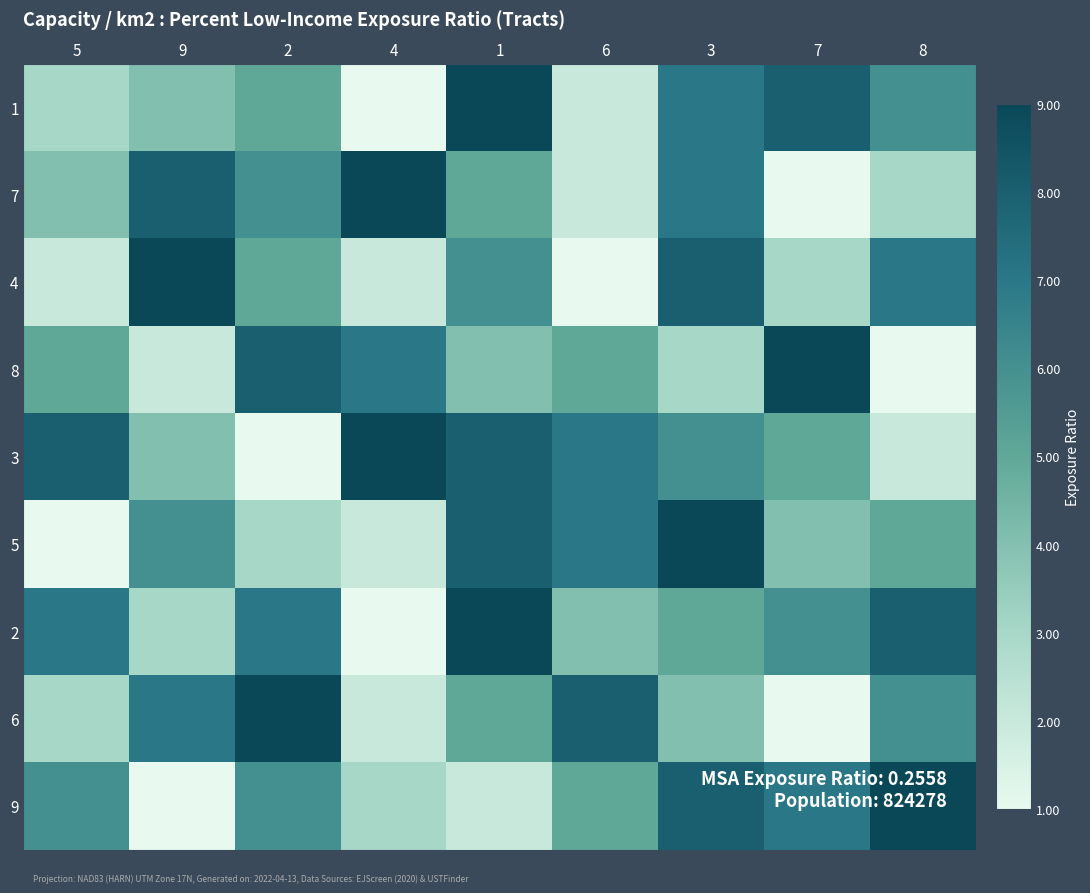

What is the minimum value shown in the chart?

1